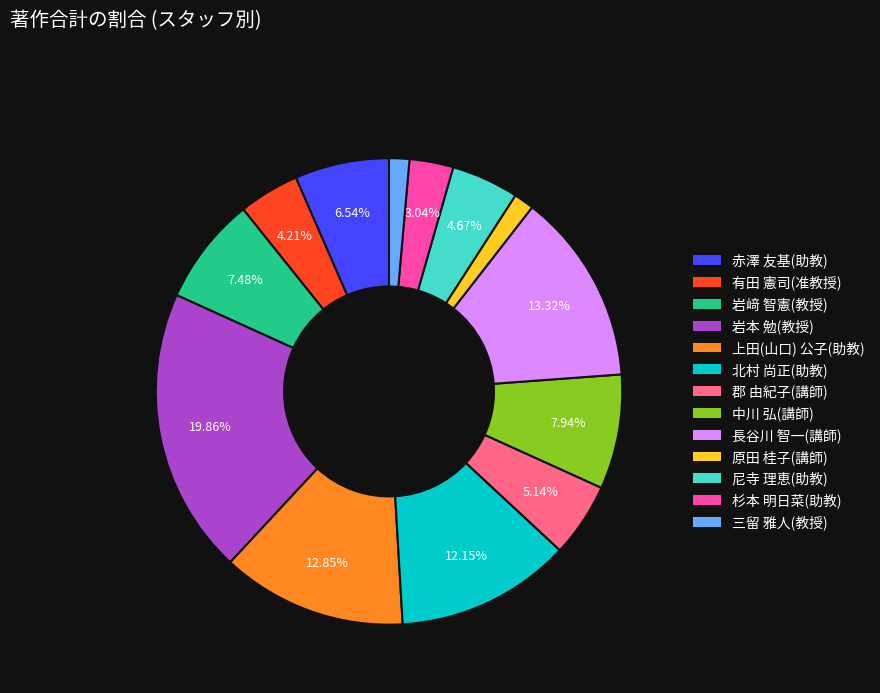

How many segments does this pie chart have?

13